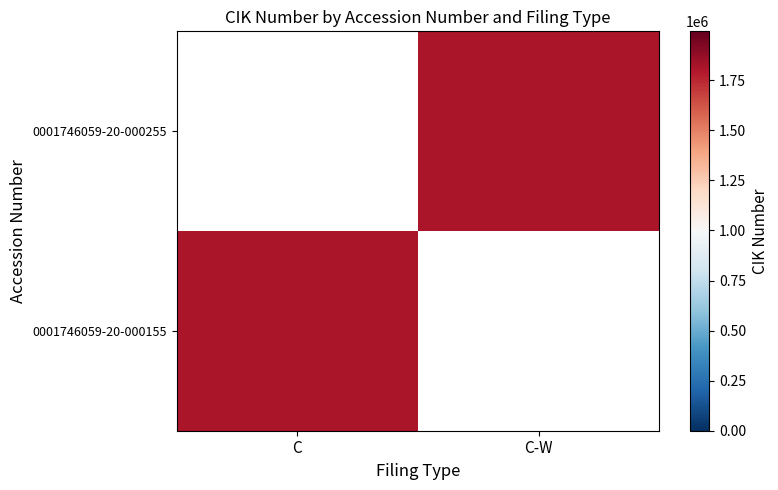

List the series in order of their peak value, highest first.

0001746059-20-000155, 0001746059-20-000255